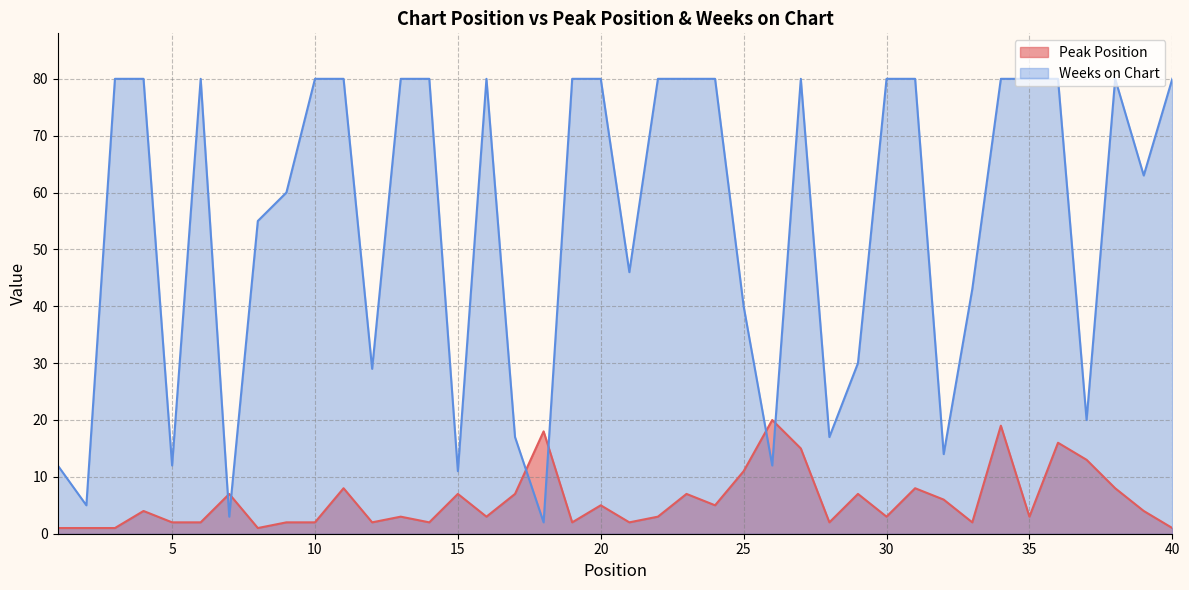

List the series in order of their peak value, highest first.

Weeks on Chart, Peak Position